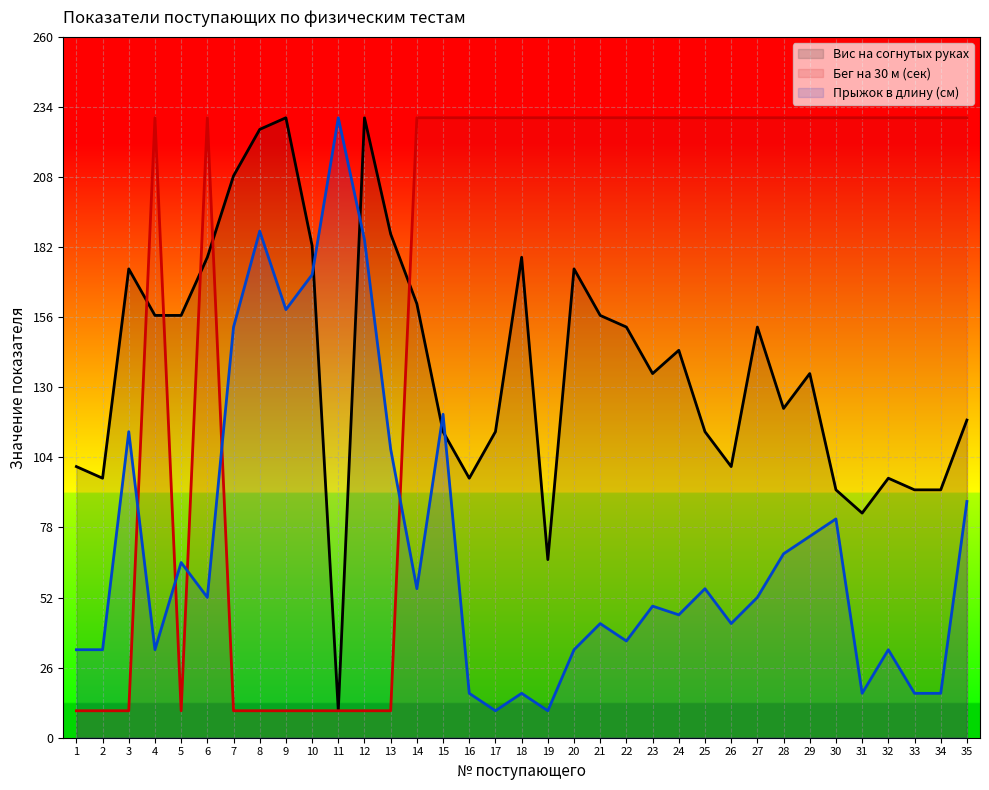

What is the greatest value displayed?

230.0